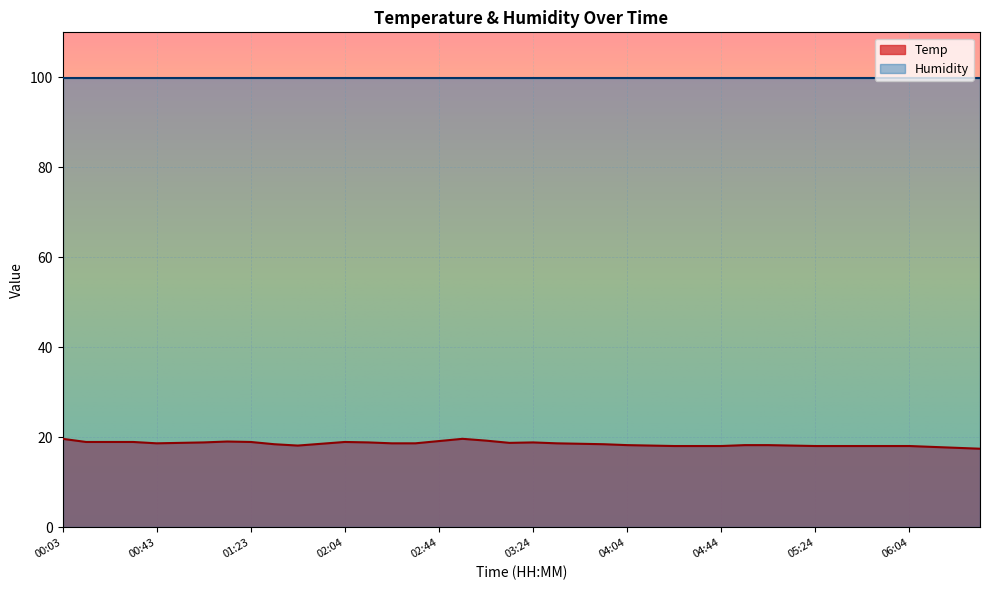

Between 02:24 and 01:13, which is larger?

01:13